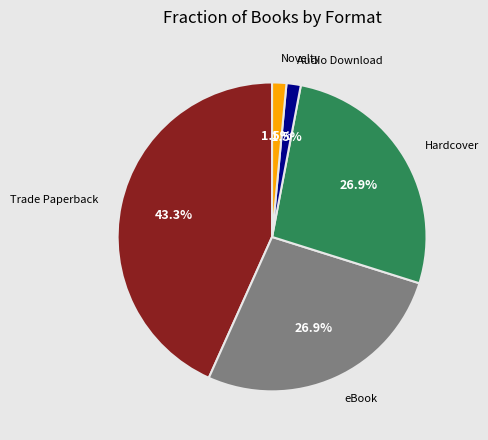

To the nearest percent, what portion does Hardcover represent?

27%